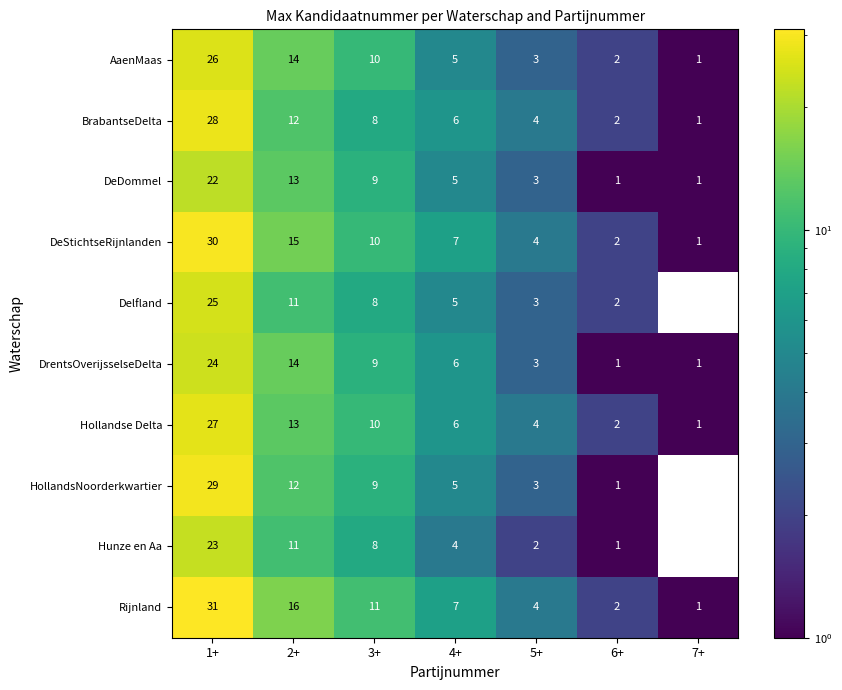

What is the difference between the second highest and minimum values in the HollandsNoorderkwartier series?

12